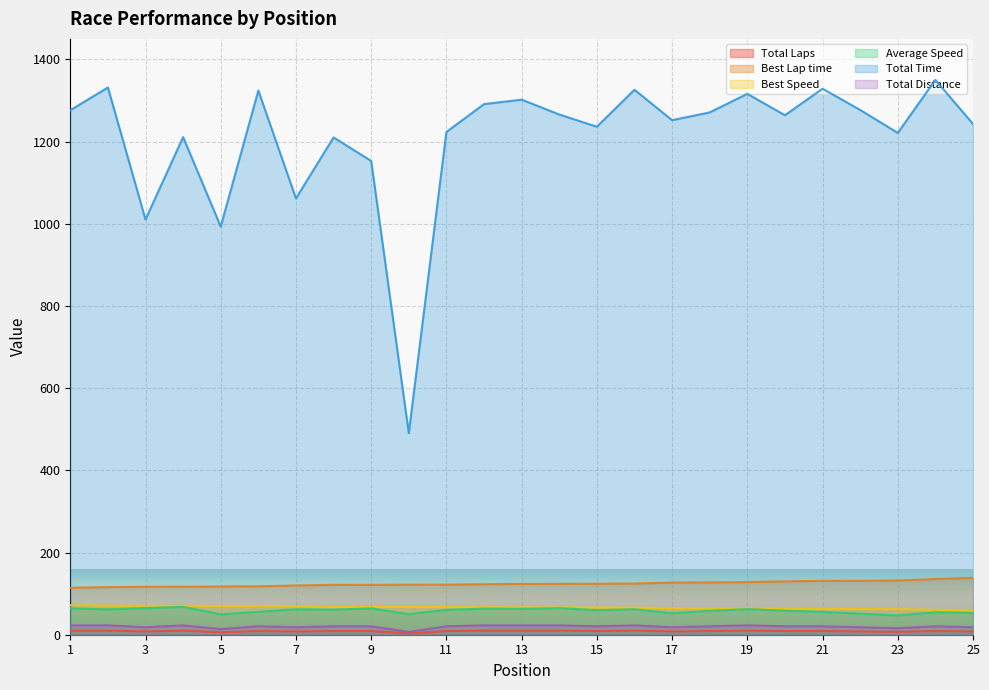

In Total Laps, how many points are higher than both neighbors (excluding endpoints)?

5